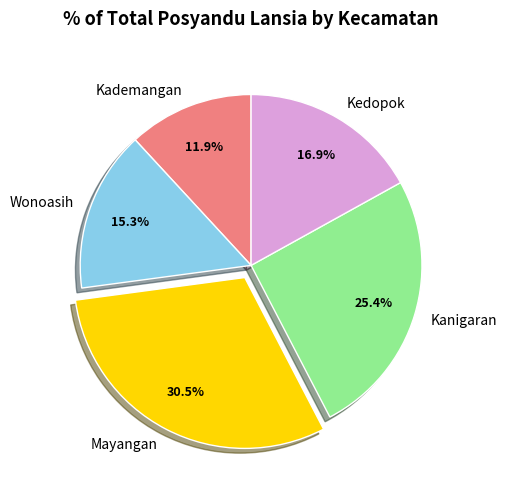

What percentage is the Kanigaran slice, to the nearest percent?

25%